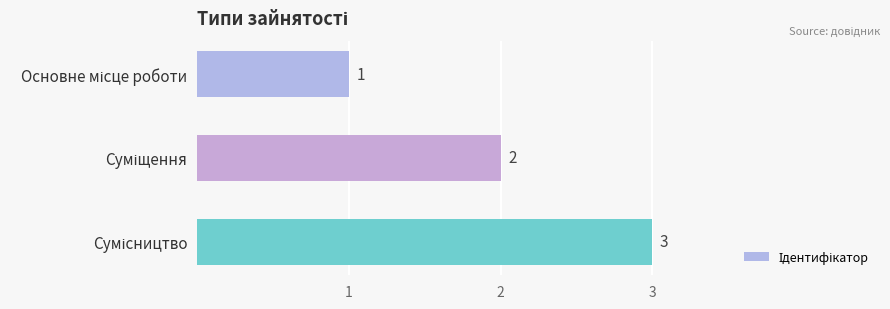

How many values are below 2?

1